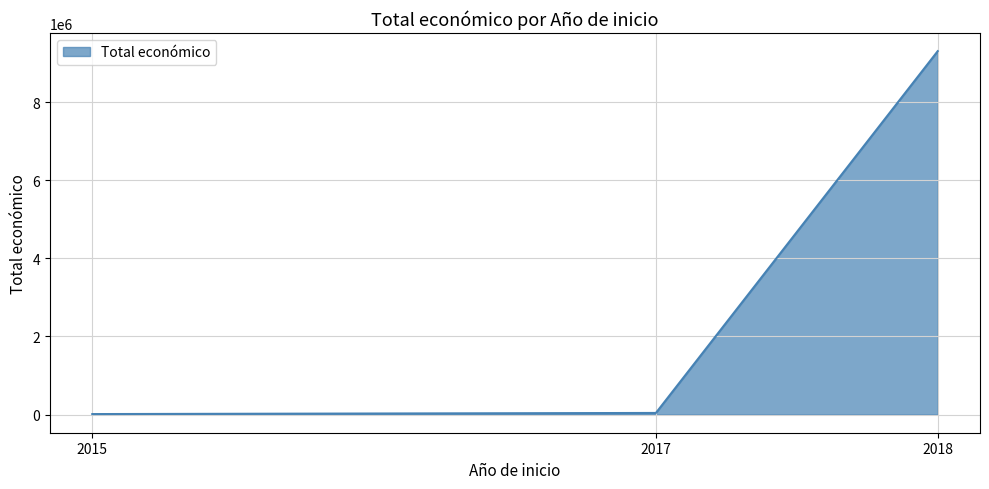

What is the sum of all values?

9355942